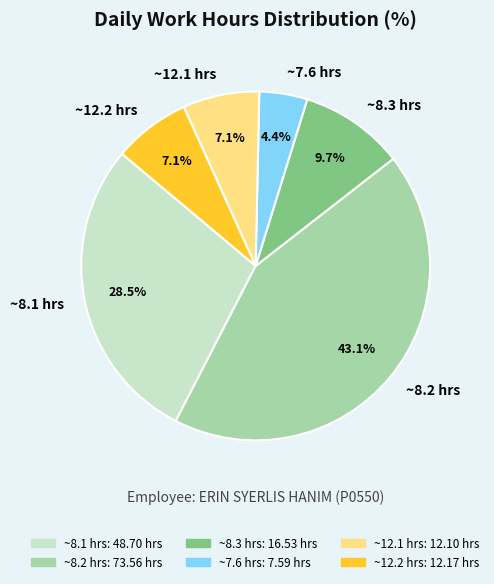

To the nearest percent, what is the average slice percentage?

17%